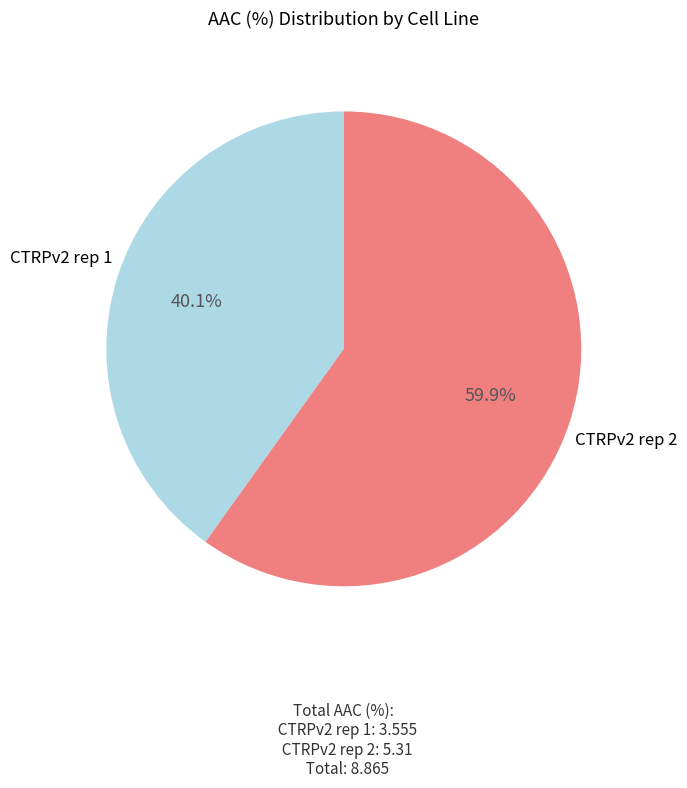

True or false: CTRPv2 rep 2 accounts for 54% of the total.

False